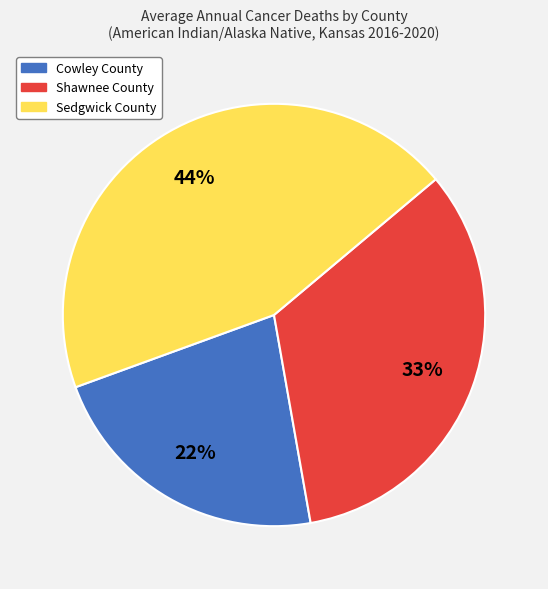

Which slice is the largest?

Sedgwick County